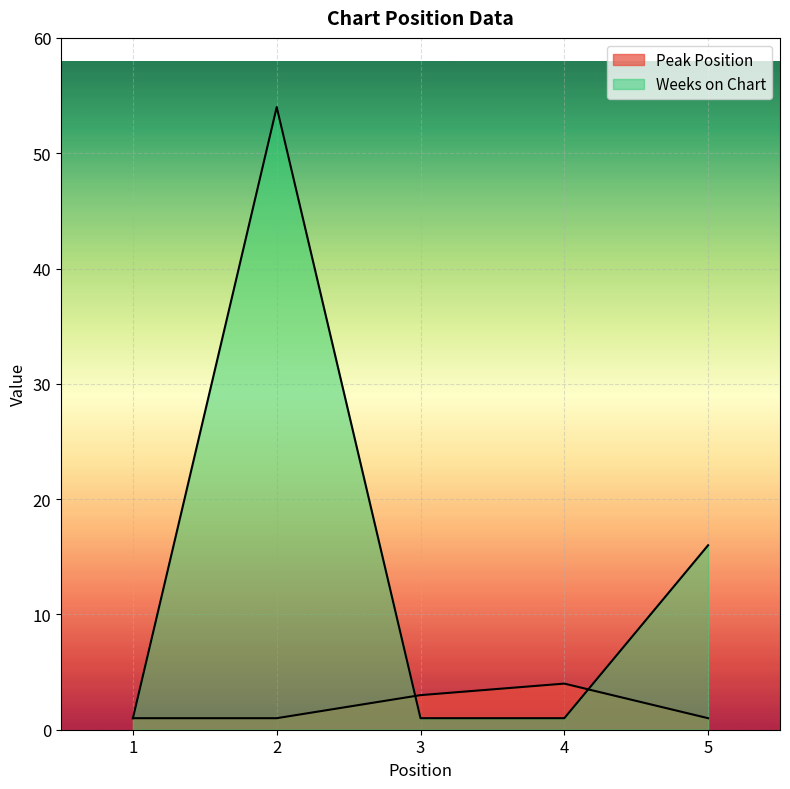

Between which two adjacent categories do Peak Position and Weeks on Chart first intersect?

2 and 3